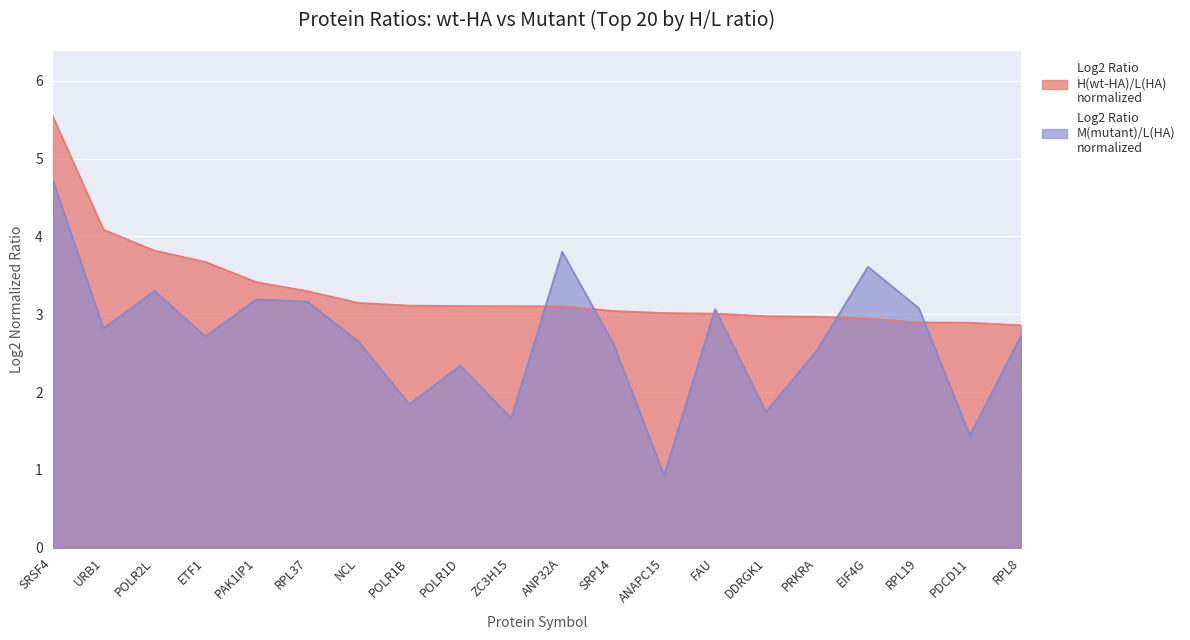

How many values in the Log2 Ratio M(mutant)/L(HA) normalized series exceed 2?

15